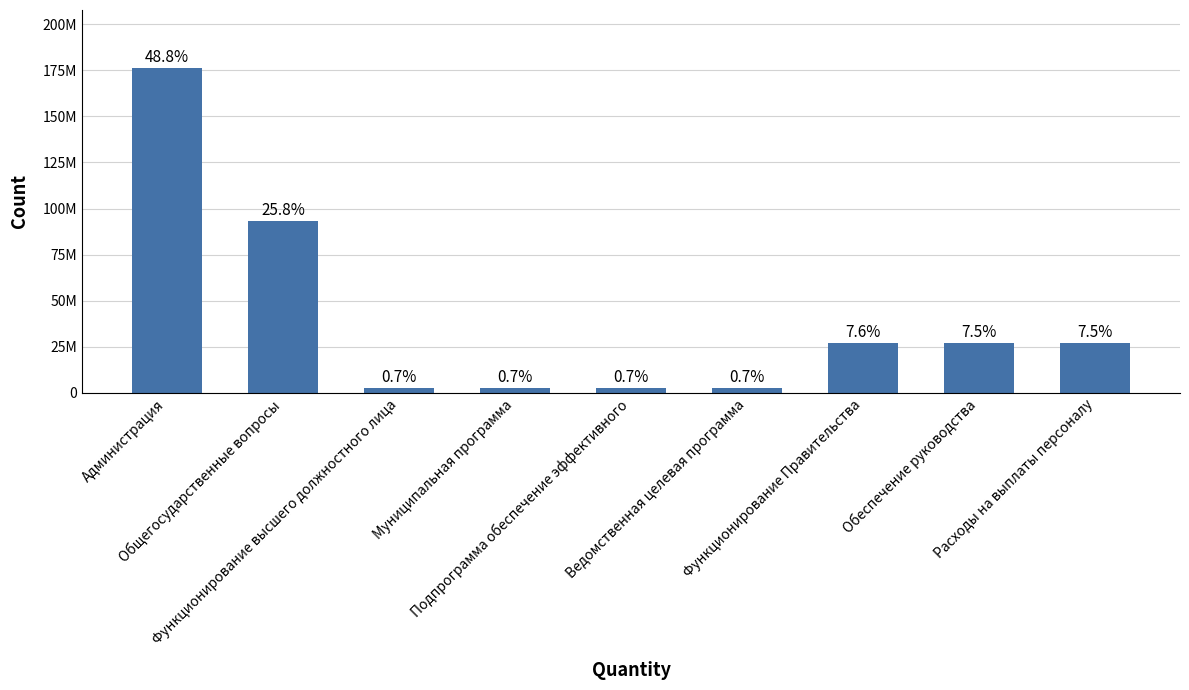

Reading right to left, extract all data points from this chart.

27106249.1	27139385.4	27255408.3	2550999.6	2550999.6	2550999.6	2550999.6	93210217.7	175948201.0